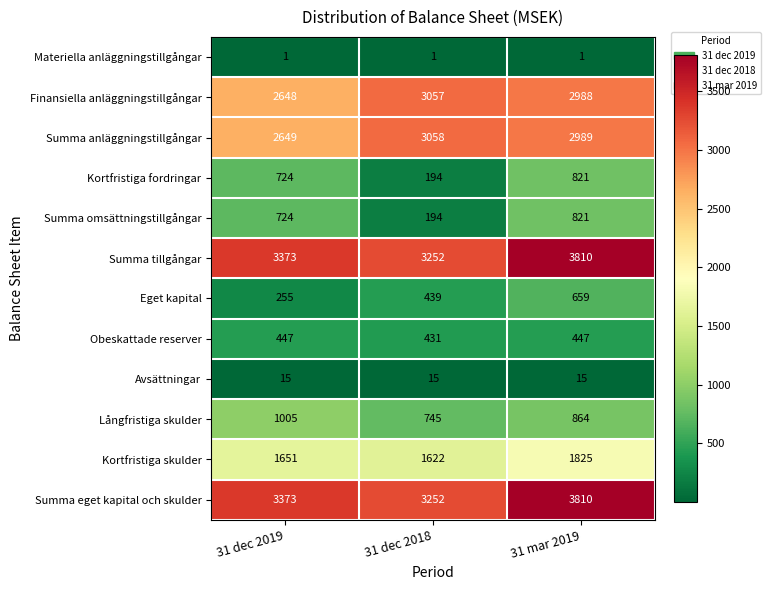

Is the value of Summa anläggningstillgångar at 31 mar 2019 greater than the value of Summa tillgångar at 31 mar 2019?

No